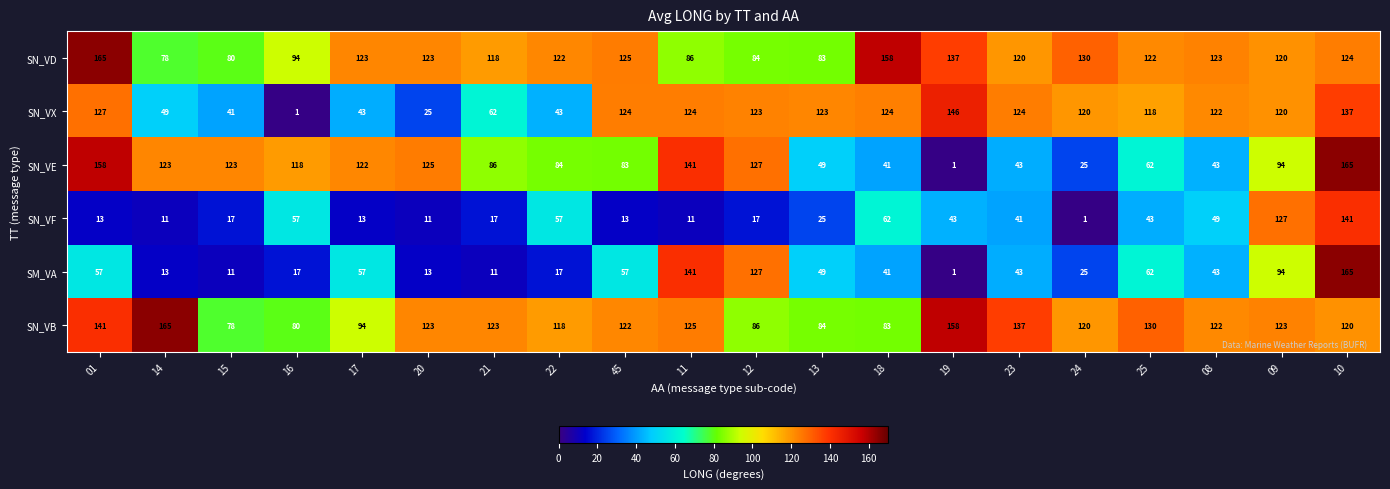

The SN_VX series shows 41 at 15. True or false?

True